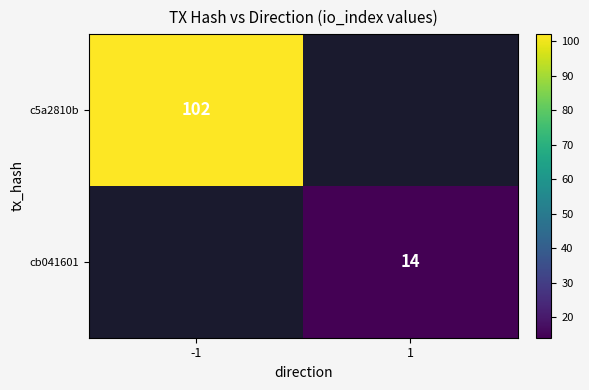

The cb041601 series shows 14 at 1. True or false?

True